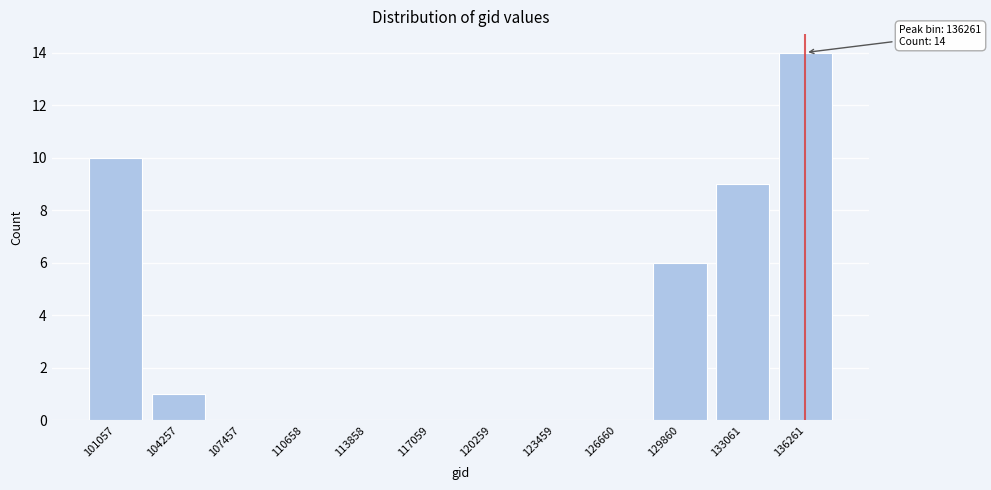

Reading left to right, extract all data points from this chart.

101057=10	104257=1	107457=0	110658=0	113858=0	117059=0	120259=0	123459=0	126660=0	129860=6	133061=9	136261=14